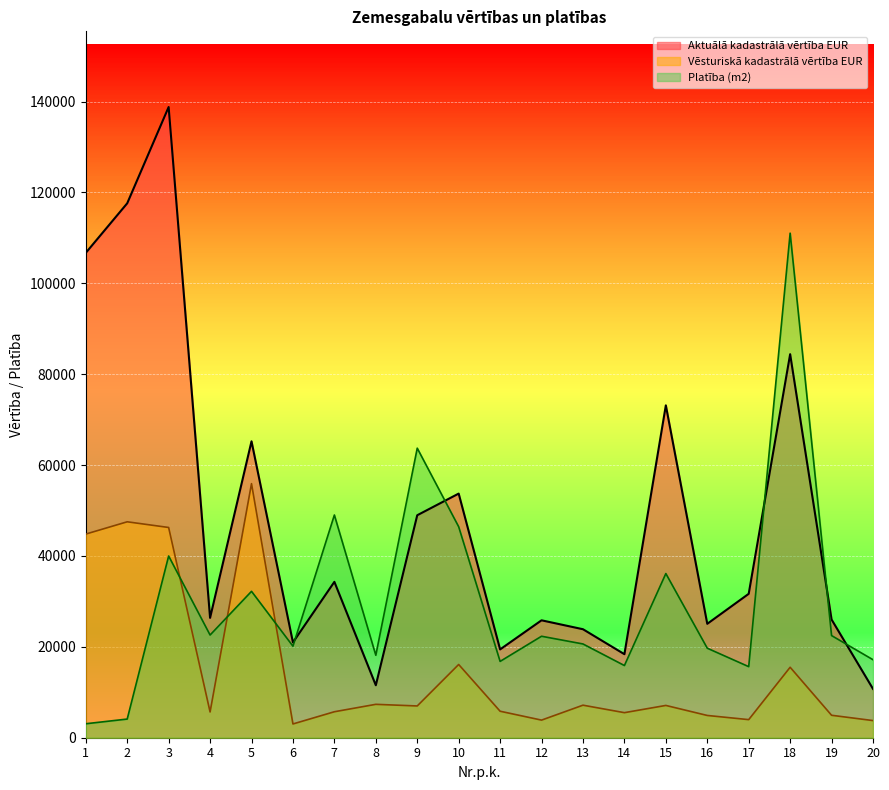

How many intersections are there between Platība (m2) and Vēsturiskā kadastrālā vērtība EUR?

3